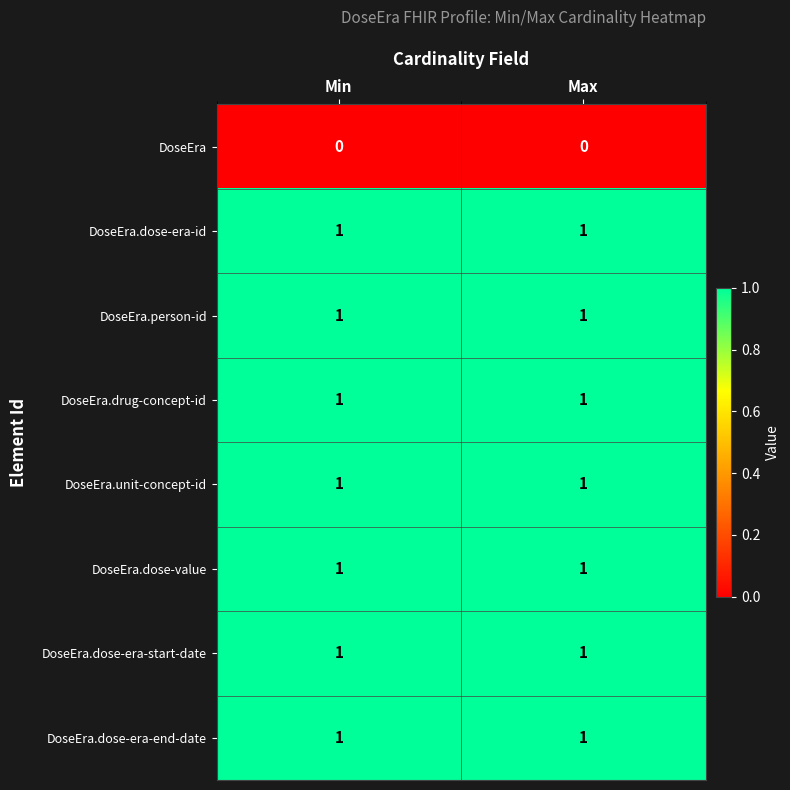

The DoseEra.dose-value series shows 1 at Min. True or false?

True